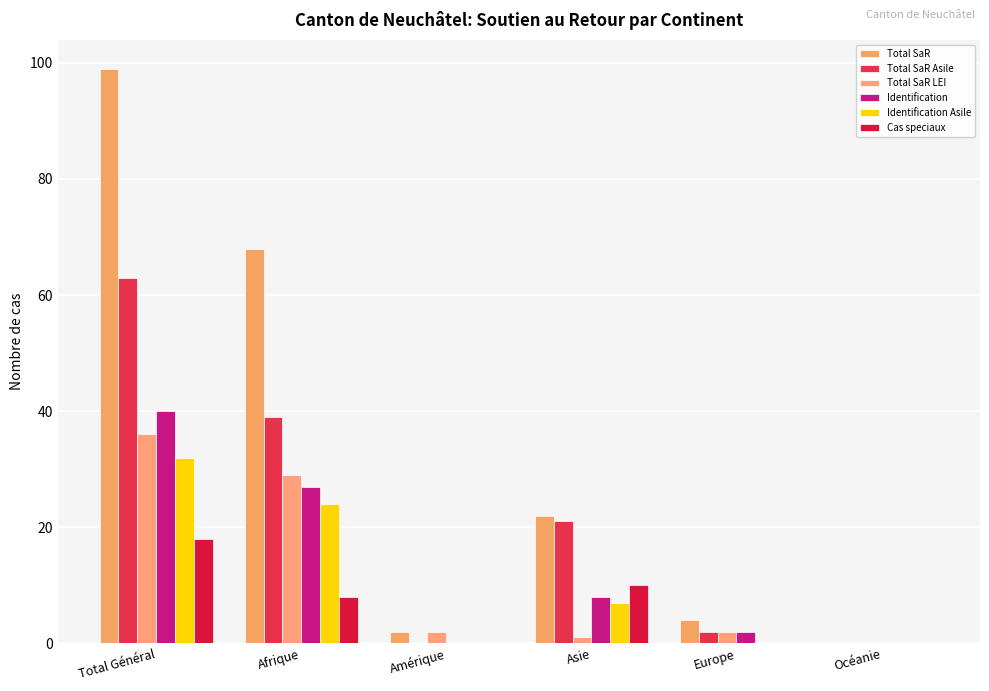

How many distinct data groups are displayed?

6